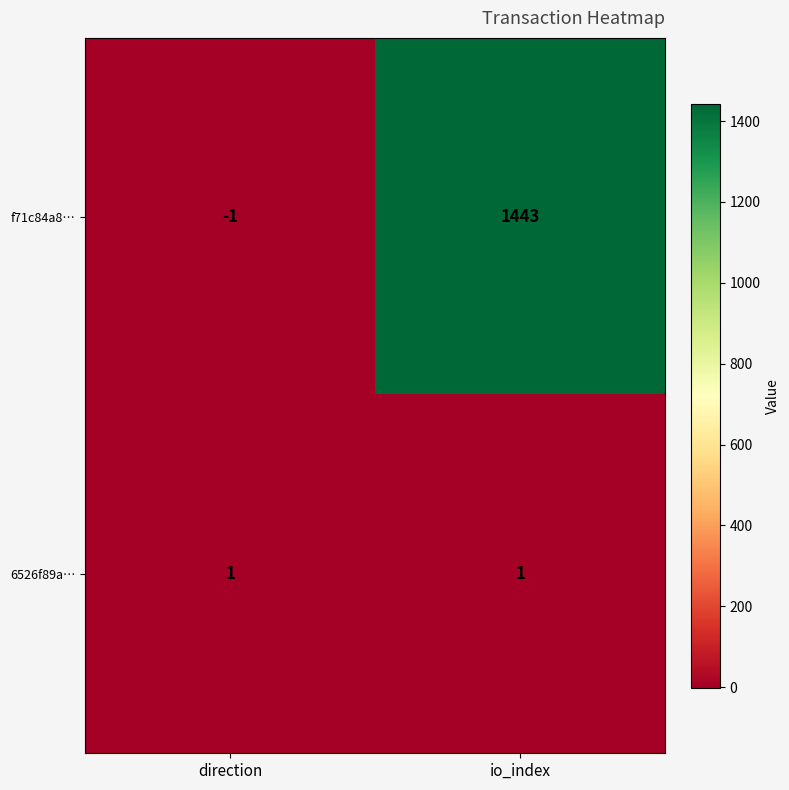

Rank the series by their maximum value, from highest to lowest.

f71c84a8…, 6526f89a…